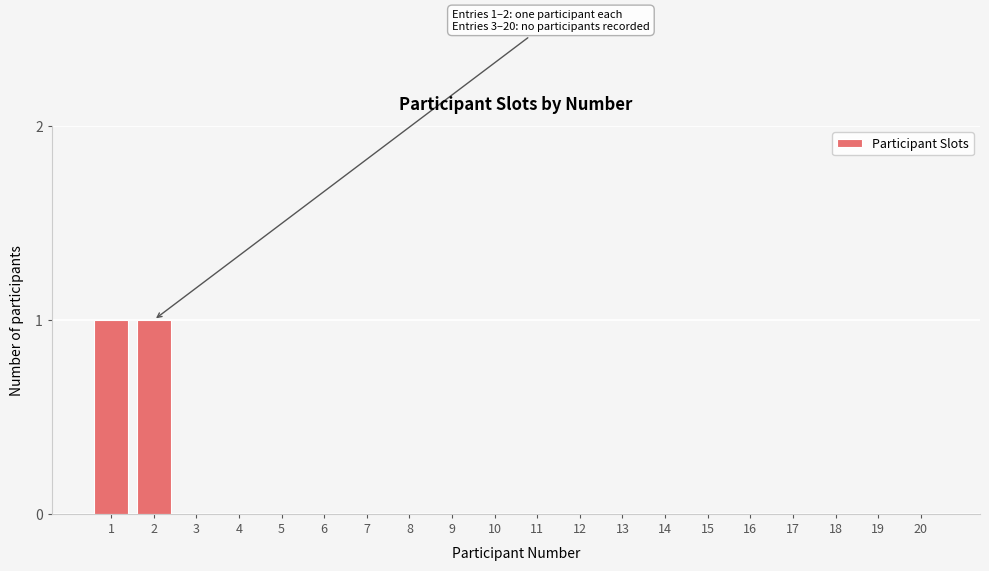

Reading right to left, what are all the values shown in this chart?

20=0	19=0	18=0	17=0	16=0	15=0	14=0	13=0	12=0	11=0	10=0	9=0	8=0	7=0	6=0	5=0	4=0	3=0	2=1	1=1